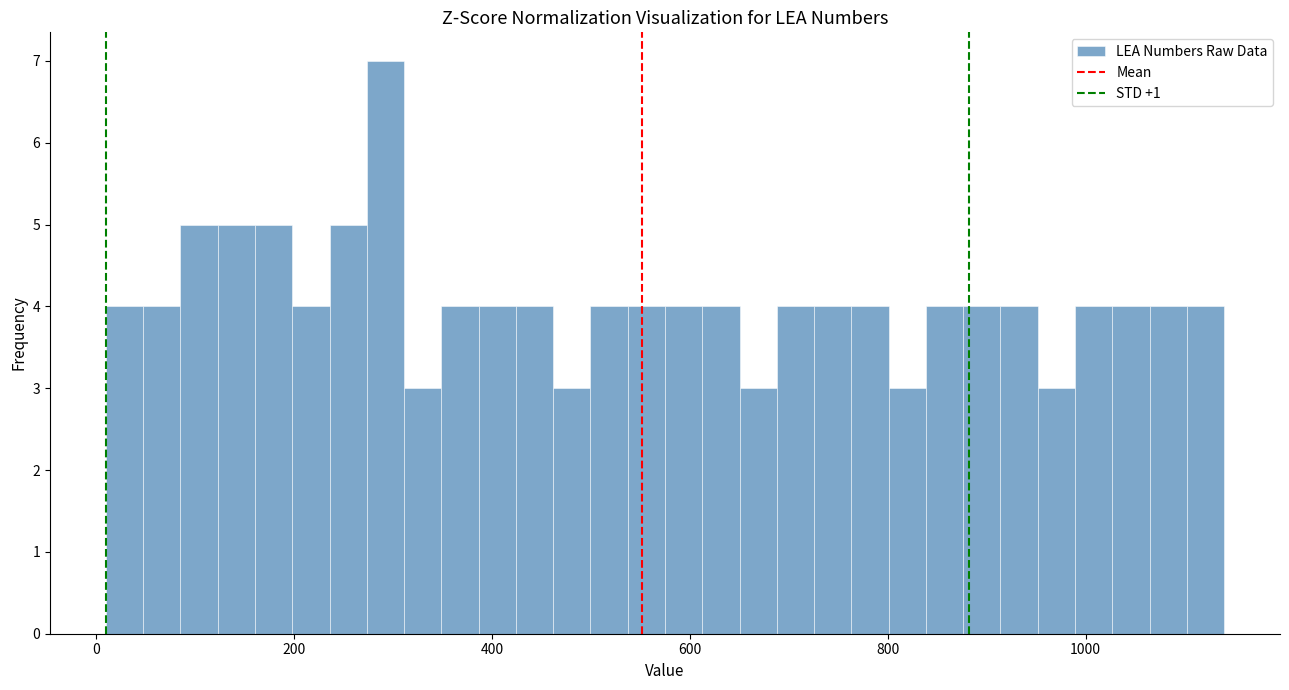

Around what value on the x-axis is the tallest bar? Give the approximate position of its centre, as read against the axis.

300